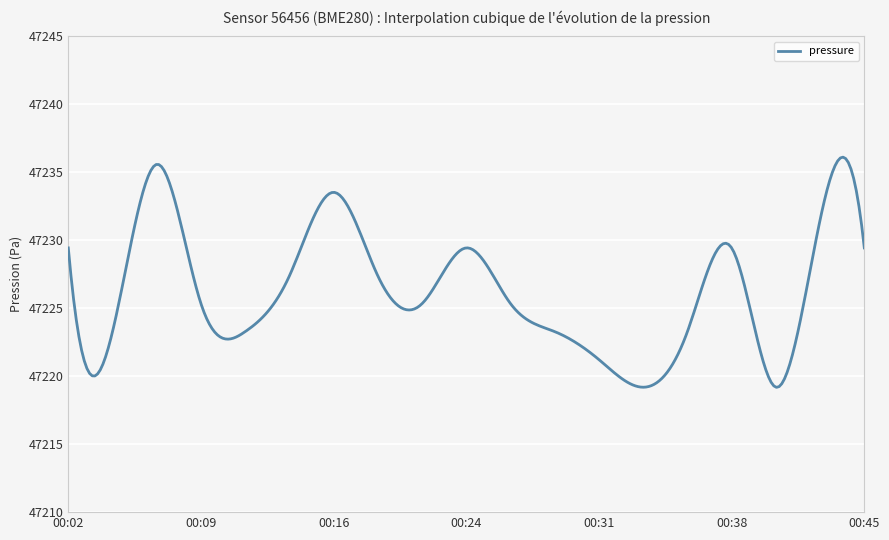

True or false: there are more than 2 points higher than both neighbors.

True